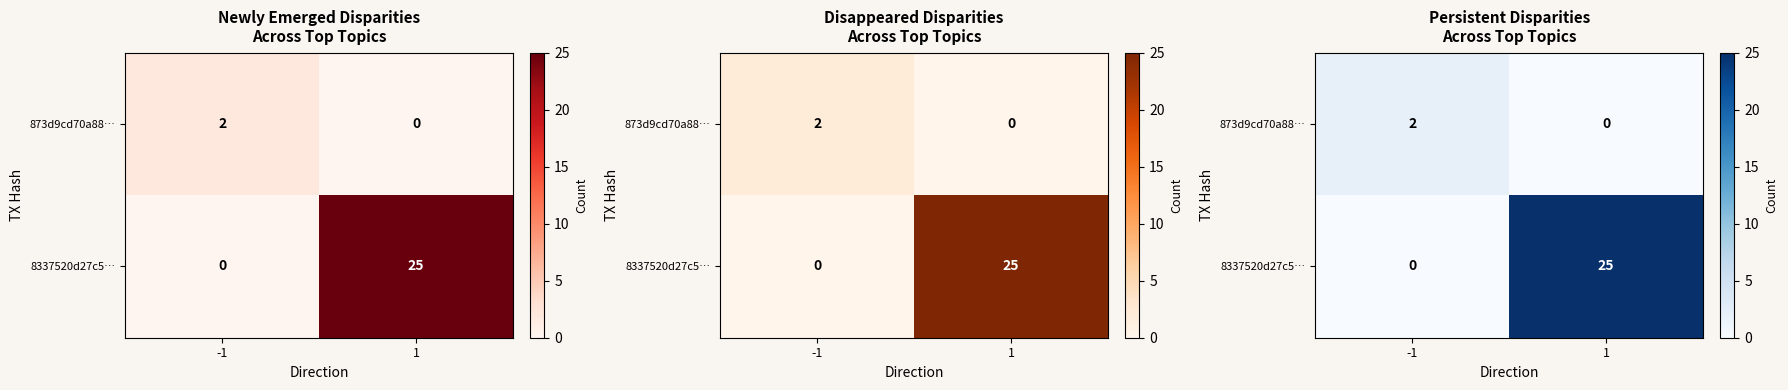

True or false: 8337520d27c5… has a value of 0 at -1.

True